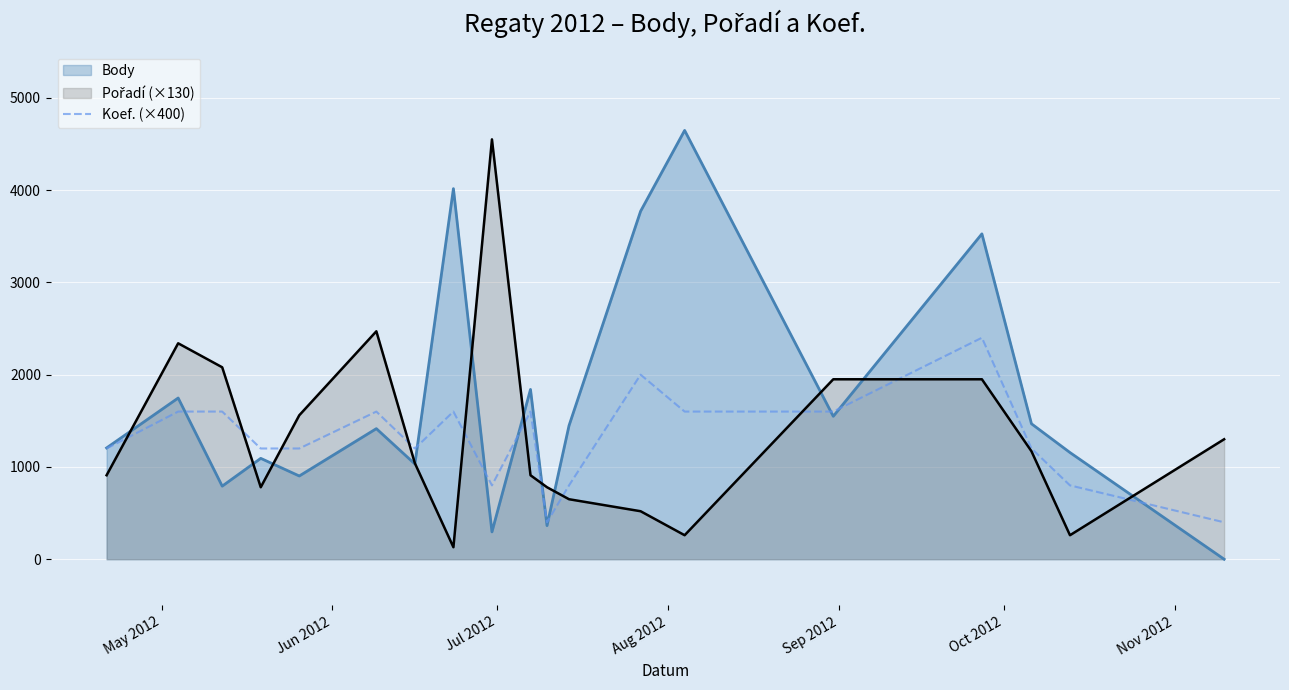

What is the maximum value shown in the chart?

4647